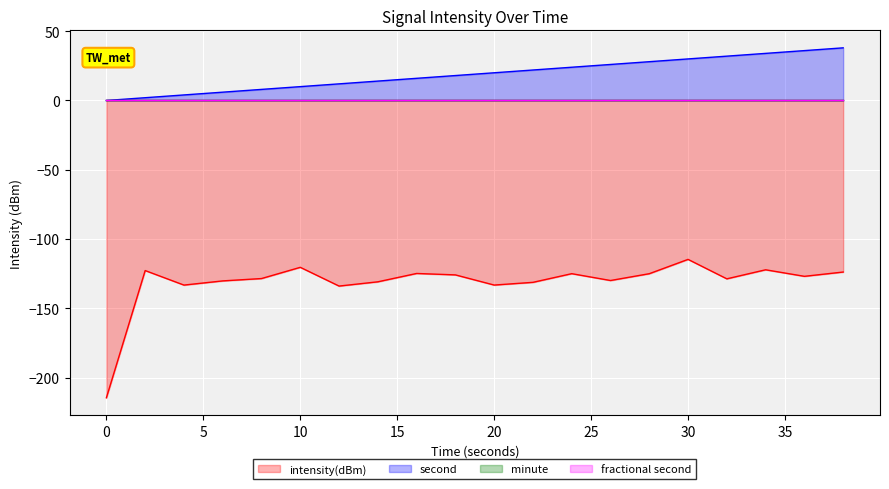

What is the minimum value shown in the chart?

-214.6